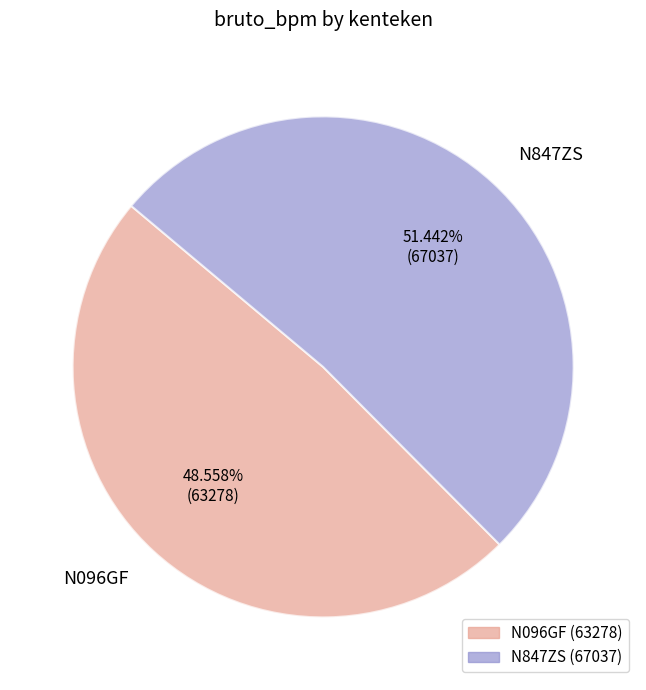

True or false: N096GF accounts for 60% of the total.

False